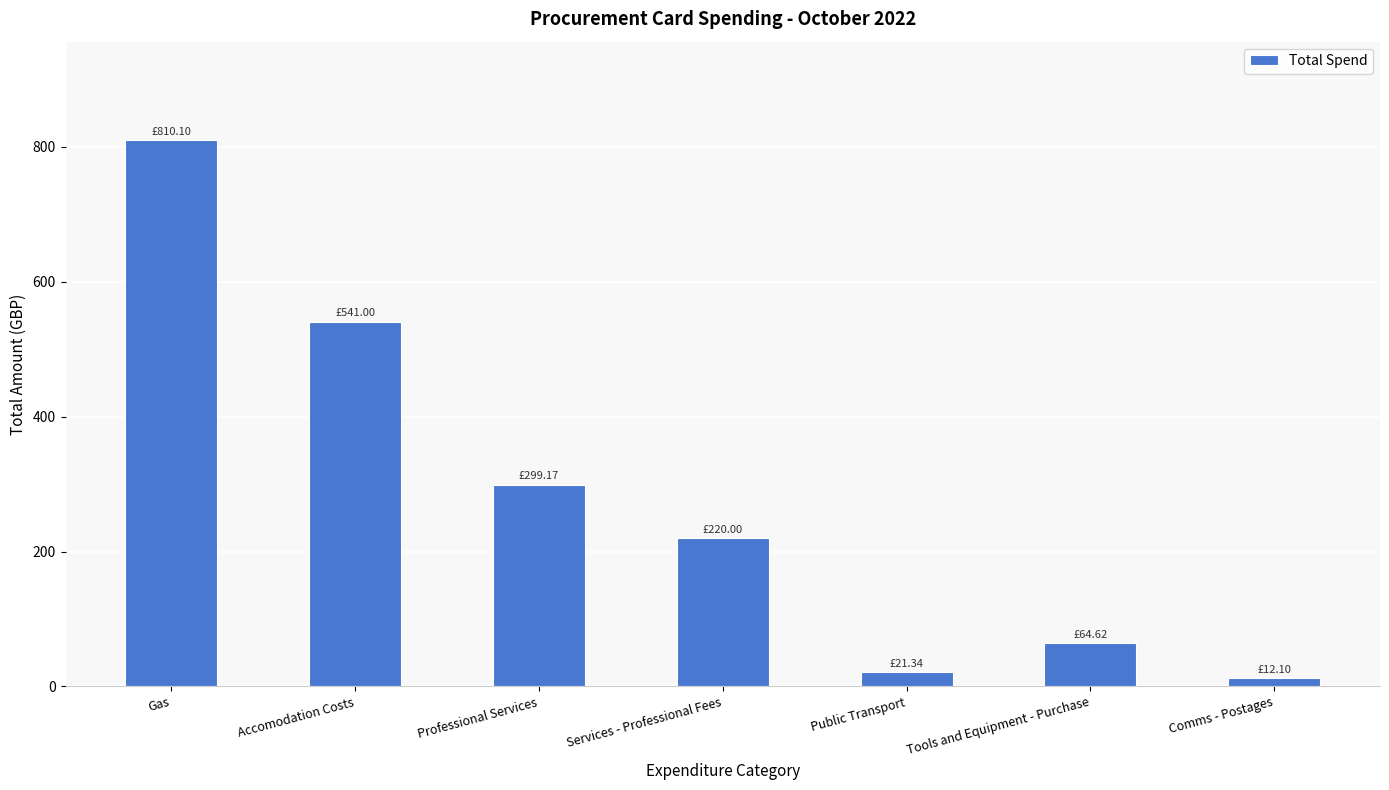

What is the smallest value displayed?

12.1